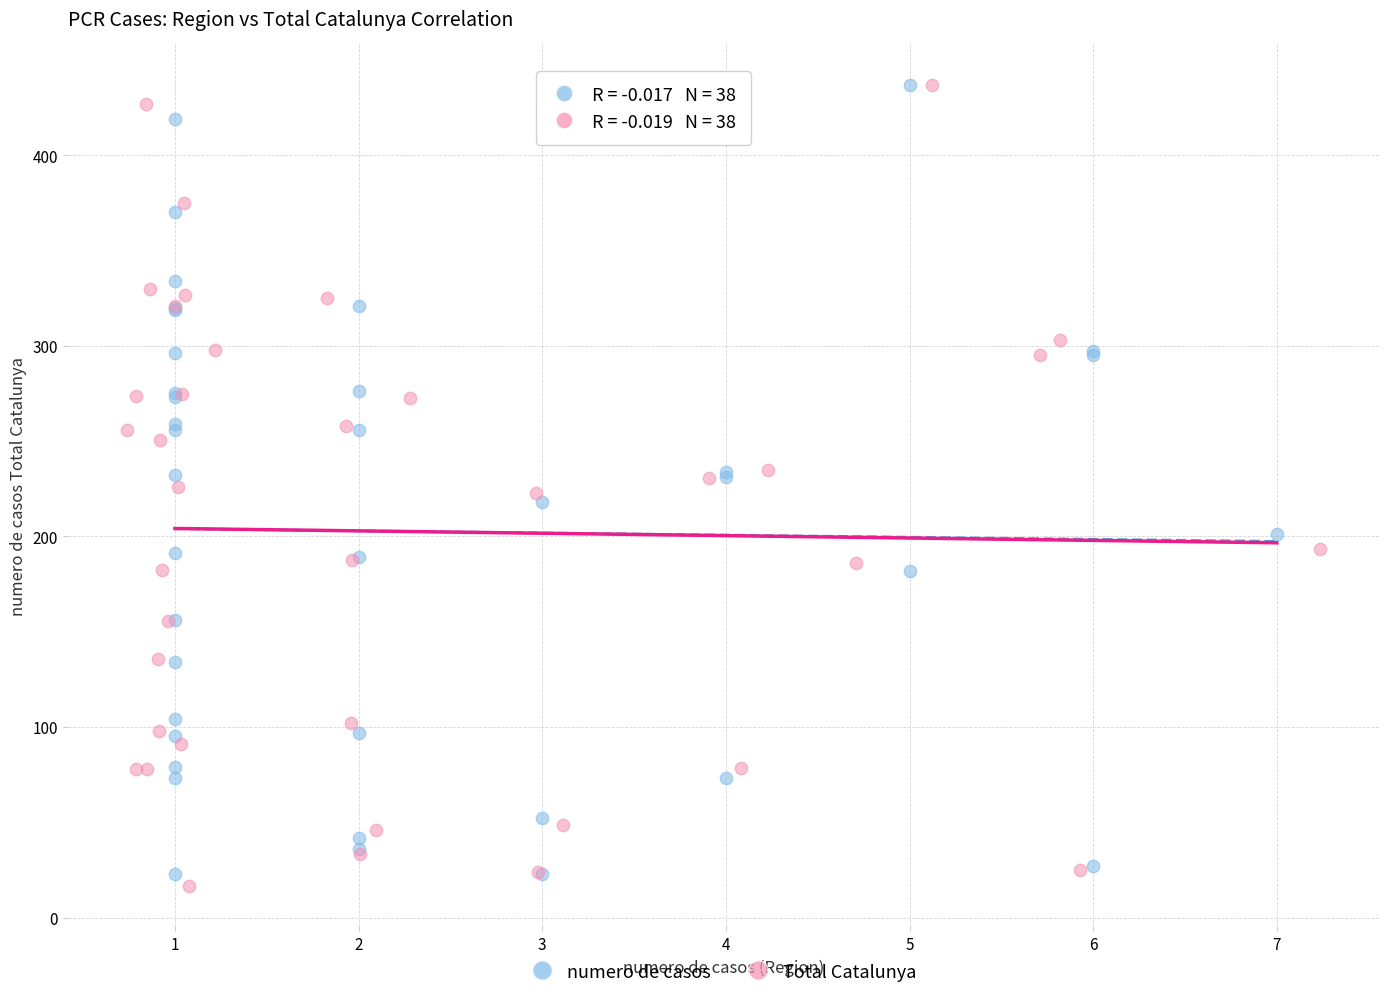

Which series reaches the minimum Y coordinate?

Total Catalunya